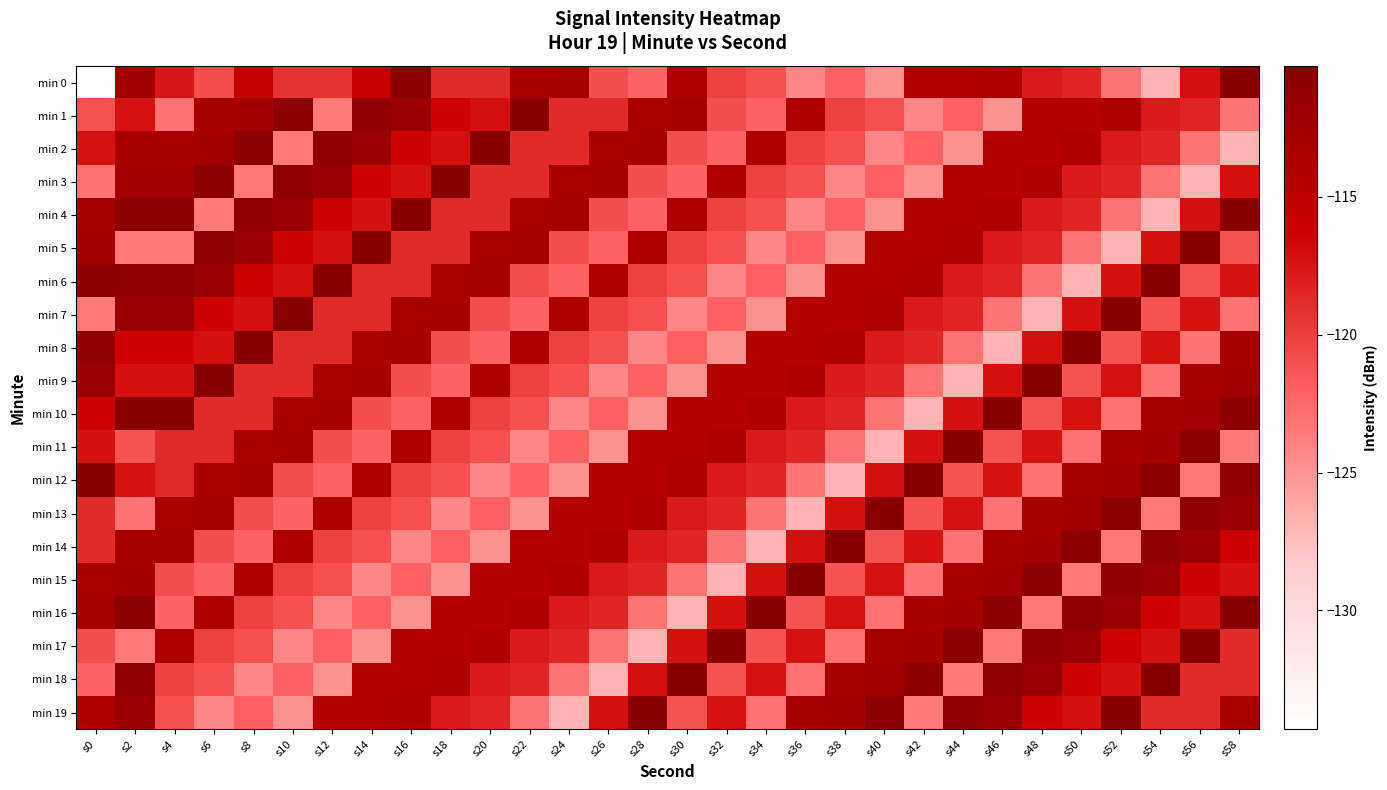

Which series has the largest total across all categories?

min 19